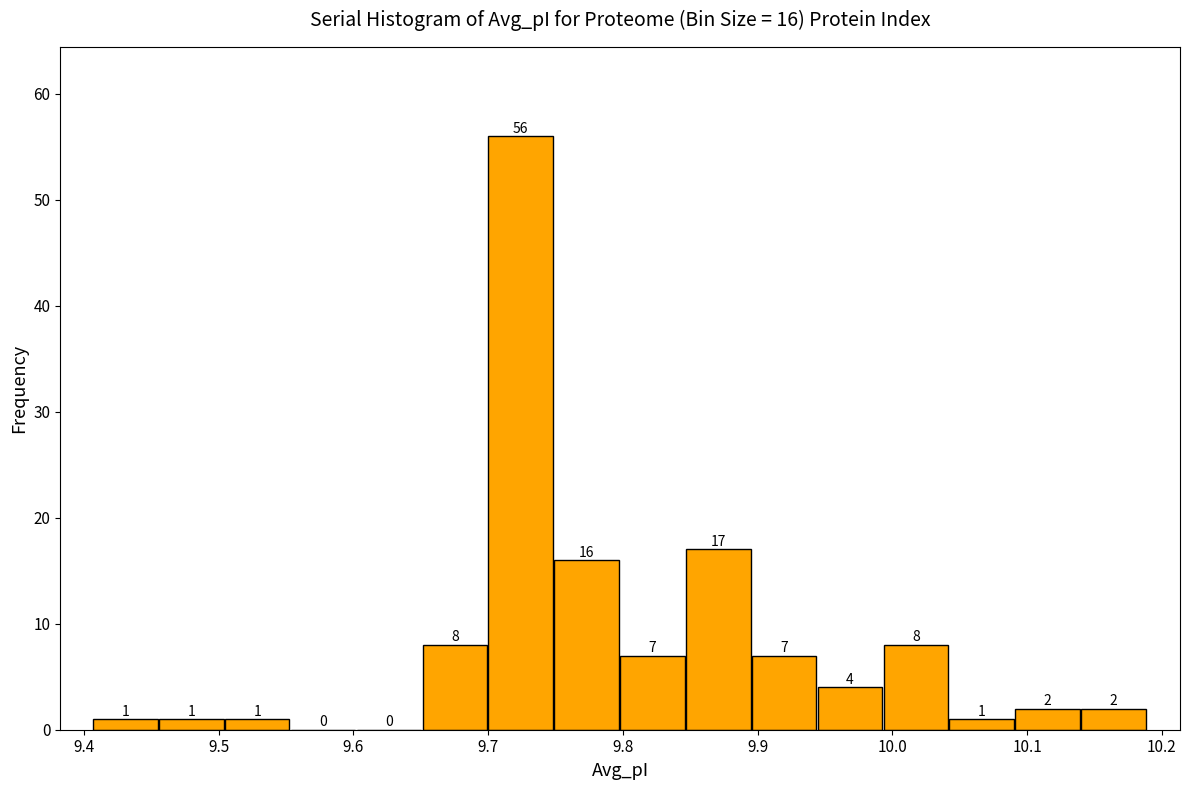

Which range on the x-axis has the tallest bar?

9.70 to 9.75